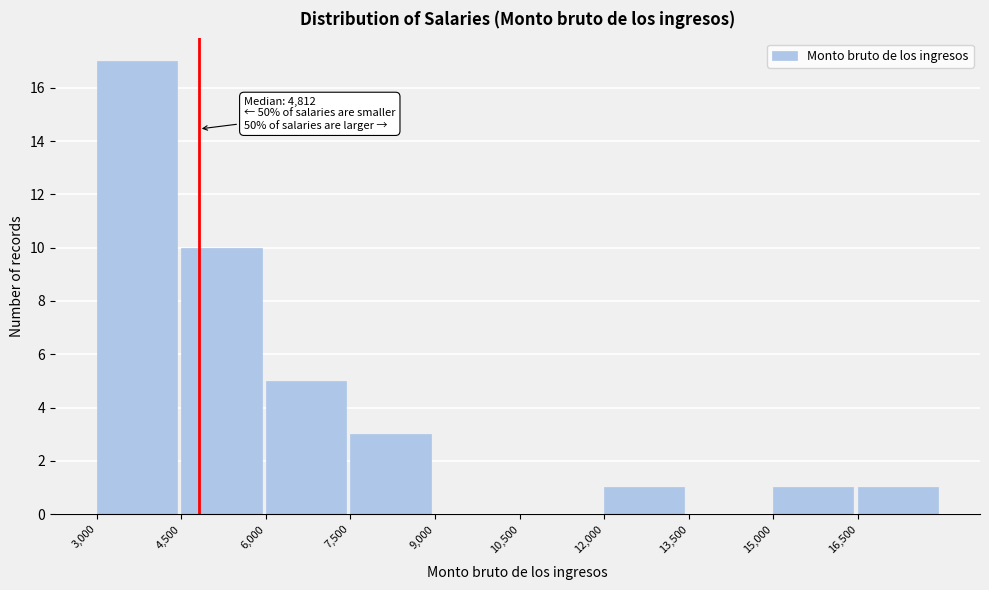

Which range on the x-axis has the tallest bar?

3000 to 4500